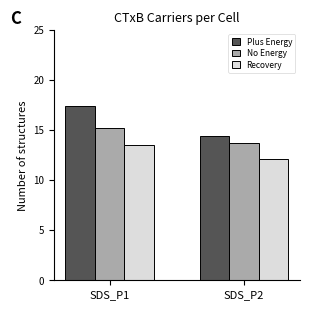

Where does the Plus Energy series first go above 17?

SDS_P1